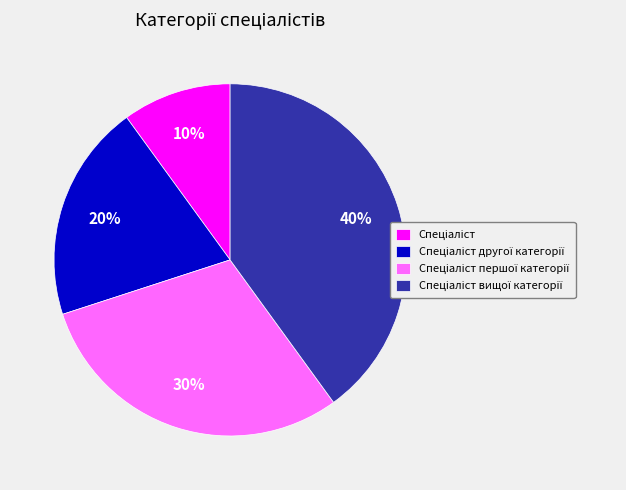

To the nearest percent, what is the average slice percentage?

25%